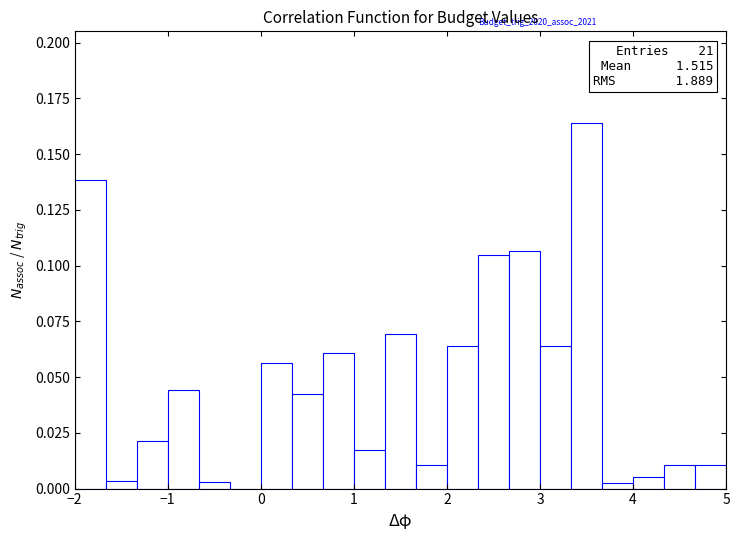

Around what value on the x-axis is the tallest bar? Give the approximate position of its centre, as read against the axis.

3.5